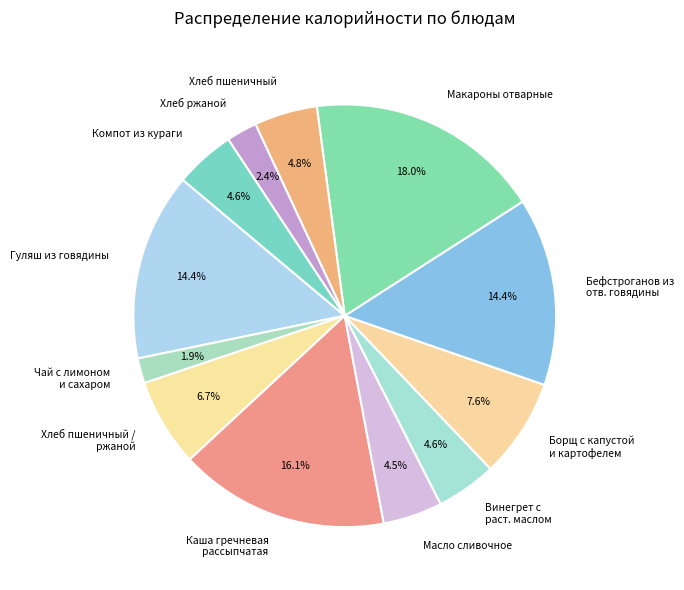

What is the ratio of the value at Винегрет с раст. маслом to the value at Хлеб пшеничный / ржаной?

0.7